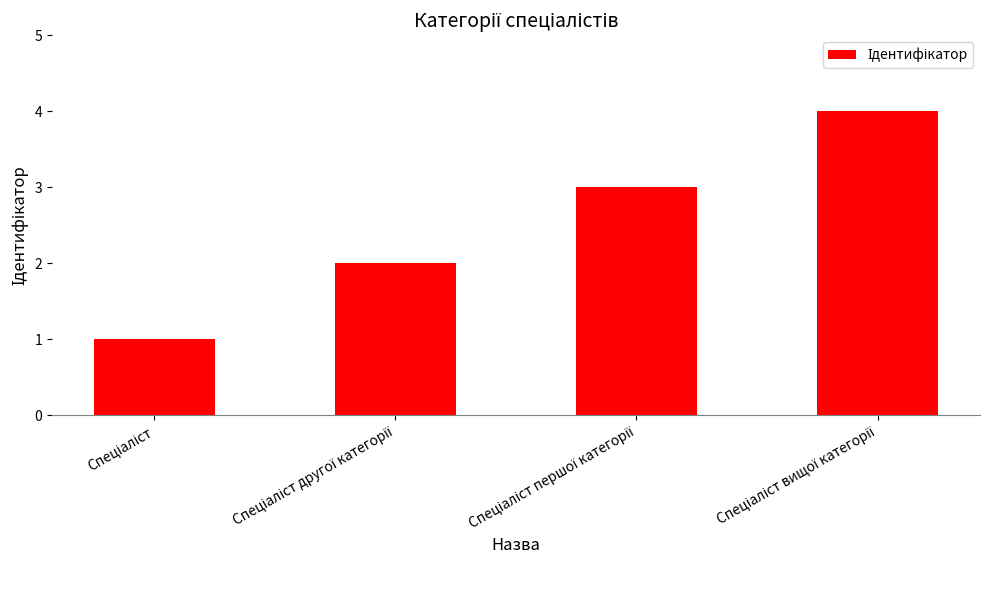

What is the greatest value displayed?

4